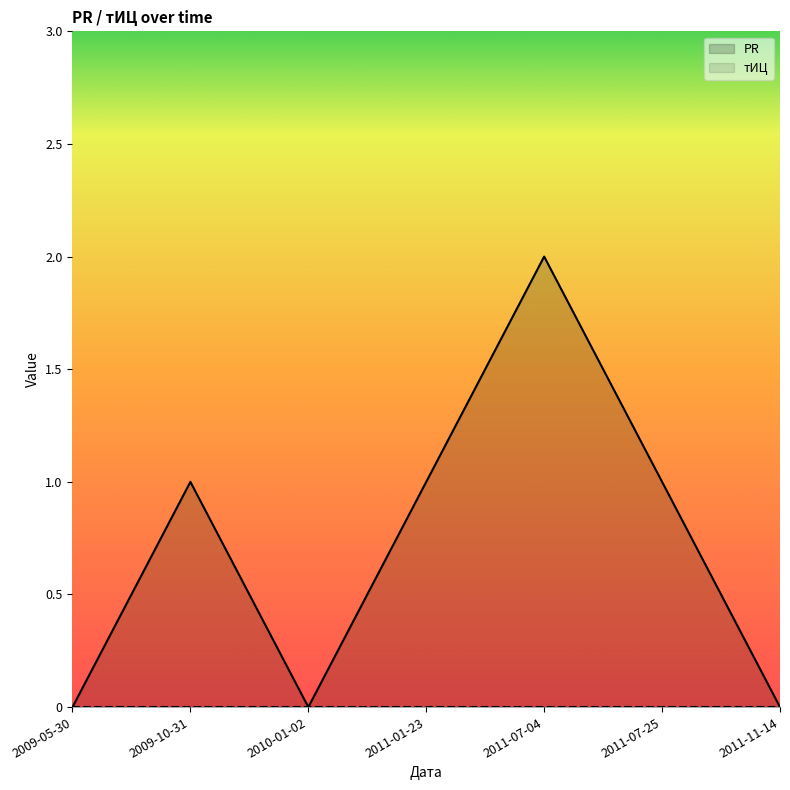

Which category has the highest value across all series?

2011-07-04